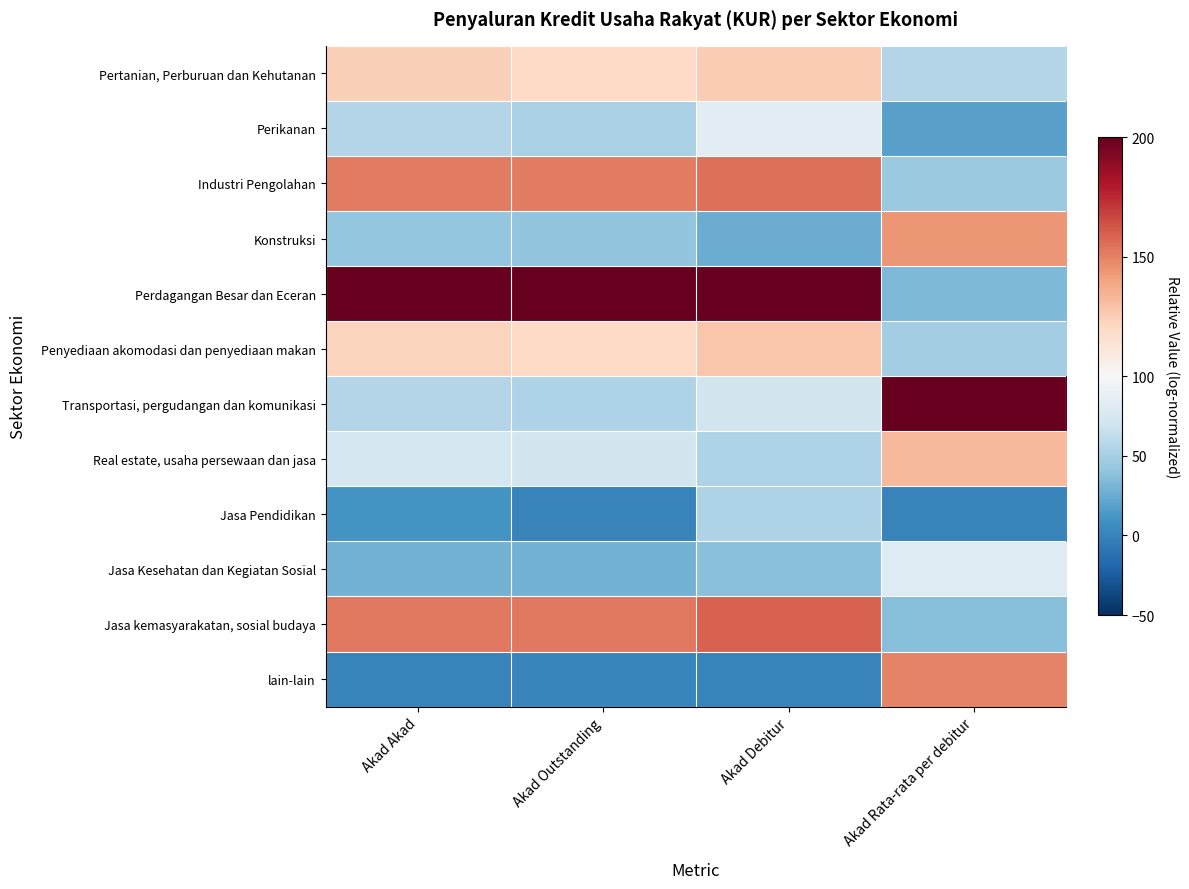

Reading left to right, what are all the values shown in this chart?

Pertanian, Perburuan dan Kehutanan: Akad Akad=123.7	Akad Outstanding=120.3	Akad Debitur=125.6	Akad Rata-rata per debitur=55.5
Perikanan: Akad Akad=55.6	Akad Outstanding=51.0	Akad Debitur=83.2	Akad Rata-rata per debitur=18.5
Industri Pengolahan: Akad Akad=152.2	Akad Outstanding=151.1	Akad Debitur=154.8	Akad Rata-rata per debitur=43.8
Konstruksi: Akad Akad=41.7	Akad Outstanding=40.3	Akad Debitur=25.0	Akad Rata-rata per debitur=144.0
Perdagangan Besar dan Eceran: Akad Akad=200.0	Akad Outstanding=200.0	Akad Debitur=200.0	Akad Rata-rata per debitur=33.1
Penyediaan akomodasi dan penyediaan makan: Akad Akad=122.5	Akad Outstanding=119.9	Akad Debitur=127.9	Akad Rata-rata per debitur=47.6
Transportasi, pergudangan dan komunikasi: Akad Akad=56.2	Akad Outstanding=54.3	Akad Debitur=72.1	Akad Rata-rata per debitur=200.0
Real estate, usaha persewaan dan jasa: Akad Akad=73.8	Akad Outstanding=72.7	Akad Debitur=53.1	Akad Rata-rata per debitur=132.5
Jasa Pendidikan: Akad Akad=9.9	Akad Outstanding=0.0	Akad Debitur=53.1	Akad Rata-rata per debitur=0.0
Jasa Kesehatan dan Kegiatan Sosial: Akad Akad=29.0	Akad Outstanding=28.7	Akad Debitur=37.9	Akad Rata-rata per debitur=80.5
Jasa kemasyarakatan, sosial budaya: Akad Akad=153.0	Akad Outstanding=152.5	Akad Debitur=158.8	Akad Rata-rata per debitur=35.8
lain-lain: Akad Akad=0.0	Akad Outstanding=1.6	Akad Debitur=0.0	Akad Rata-rata per debitur=149.3